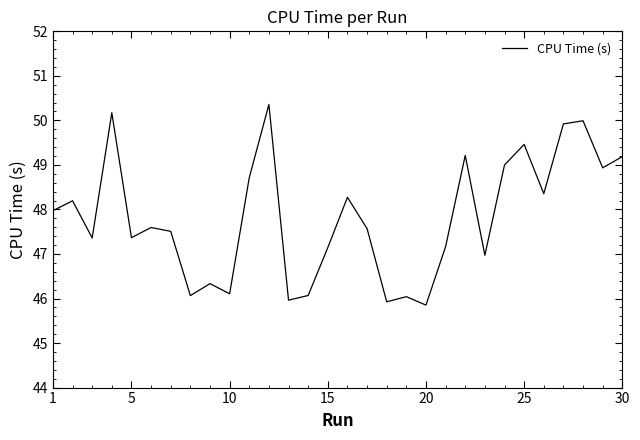

What is the minimum value shown in the chart?

45.9